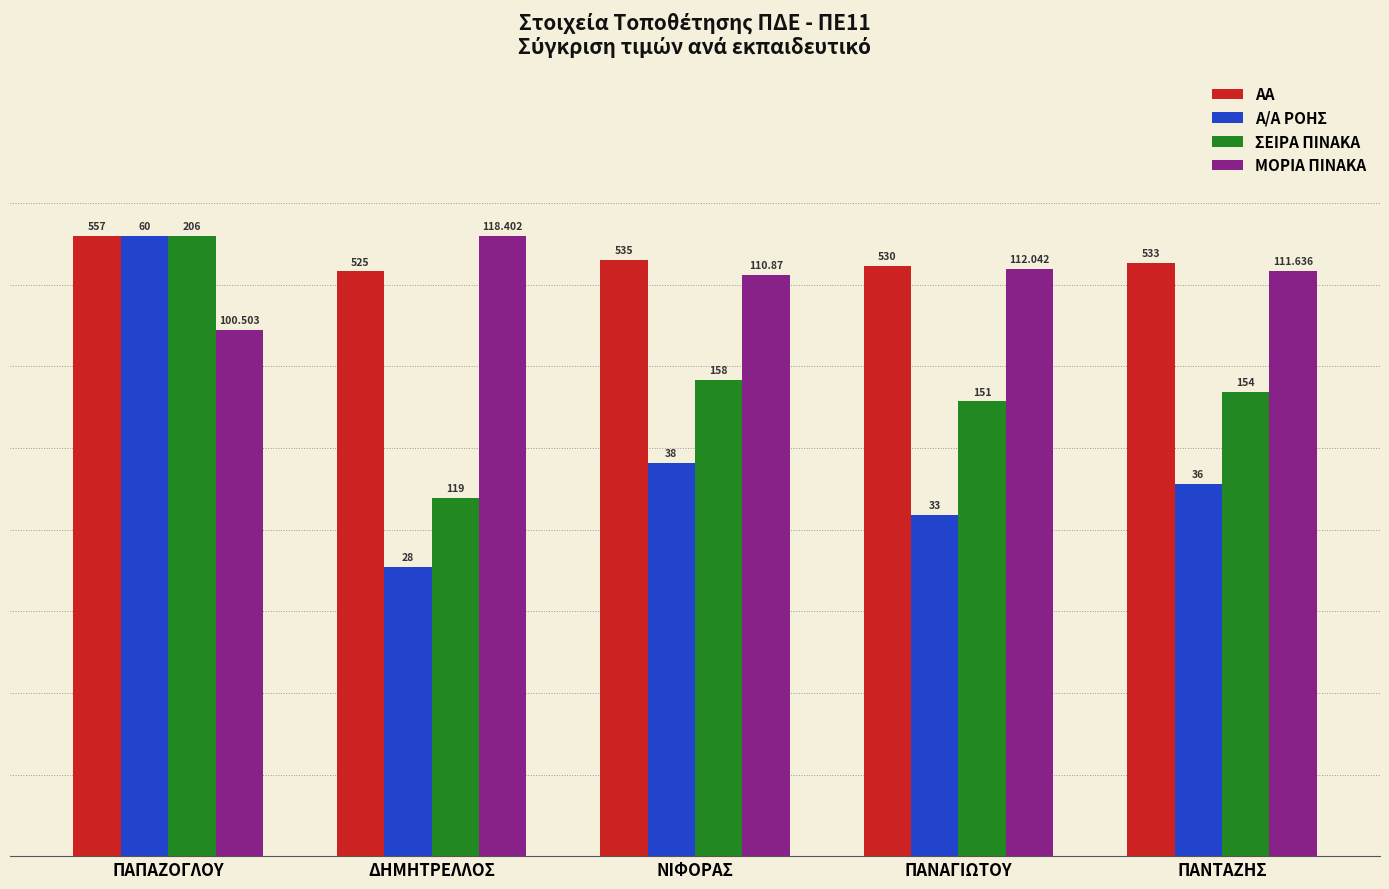

What is the label of the 3rd bar from the right?

ΝΙΦΟΡΑΣ